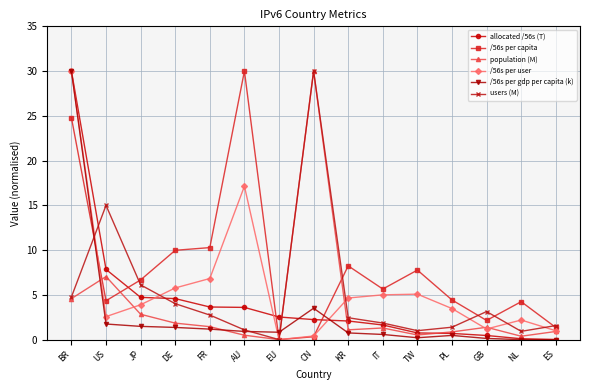

Does the chart have visible grid lines?

Yes